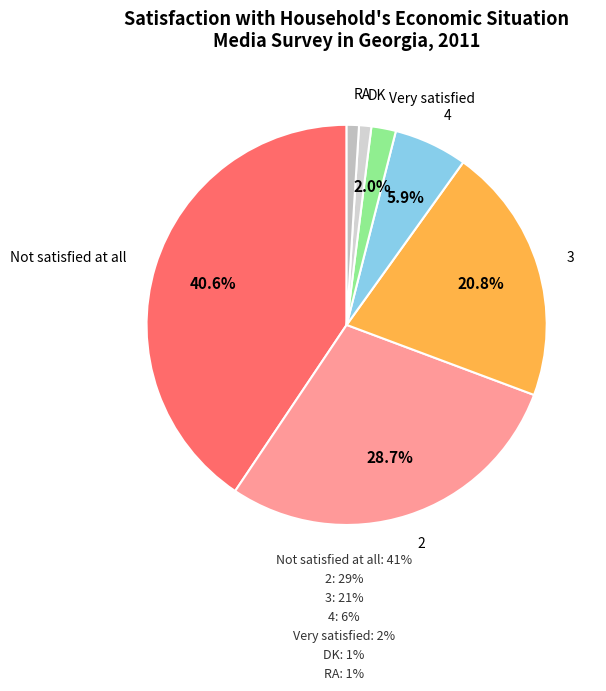

Count the number of slices in the pie.

7